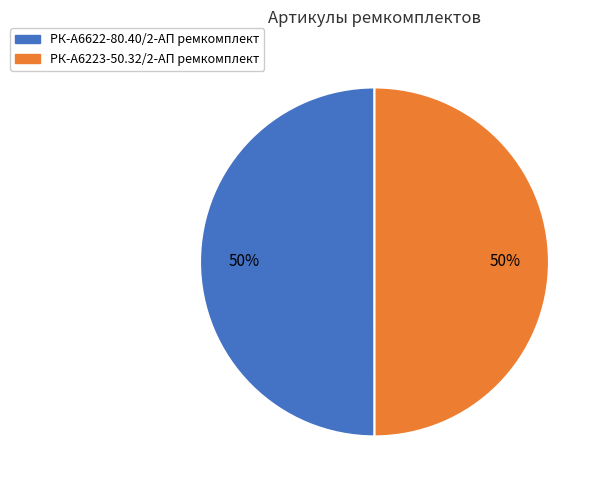

Count the number of slices in the pie.

2